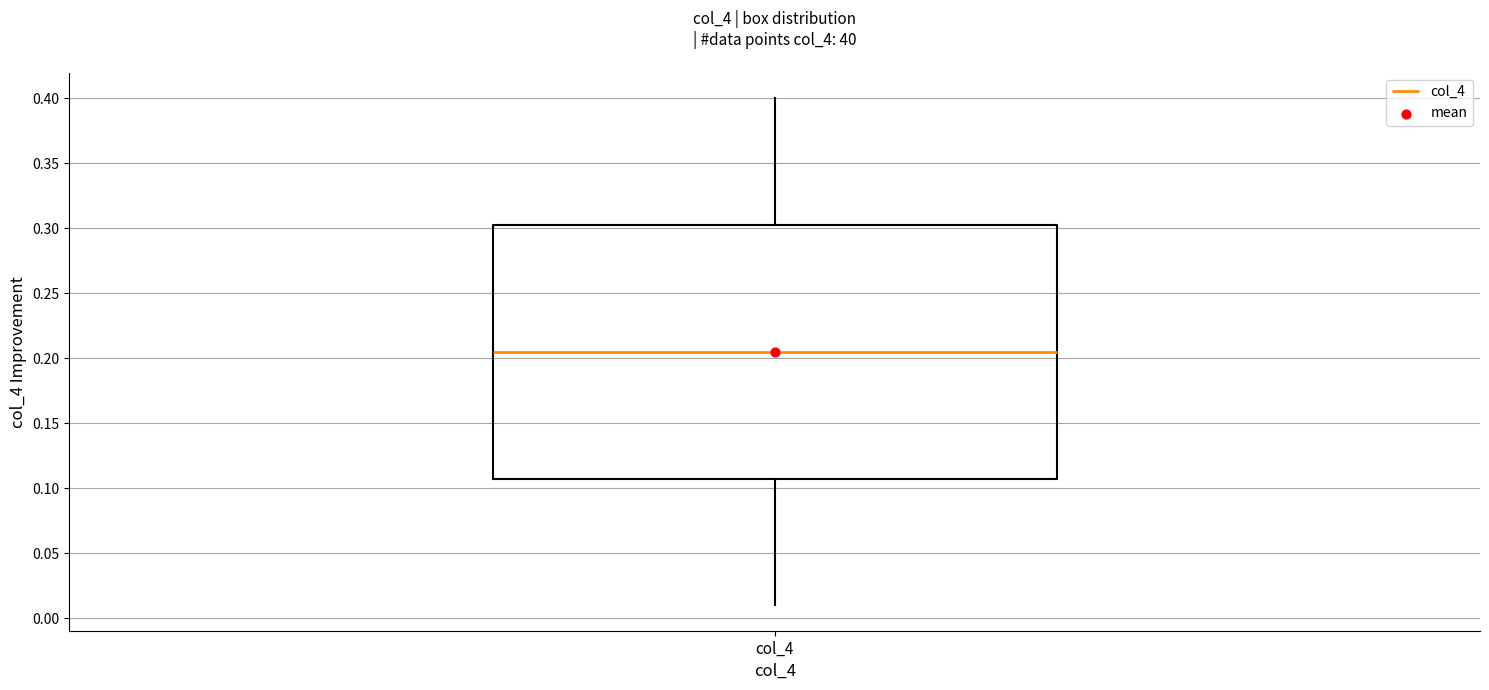

Where does the upper whisker of the box for col_4 end on the y-axis? The values are not printed on the chart, so give them approximately, as read against the axis.

0.400